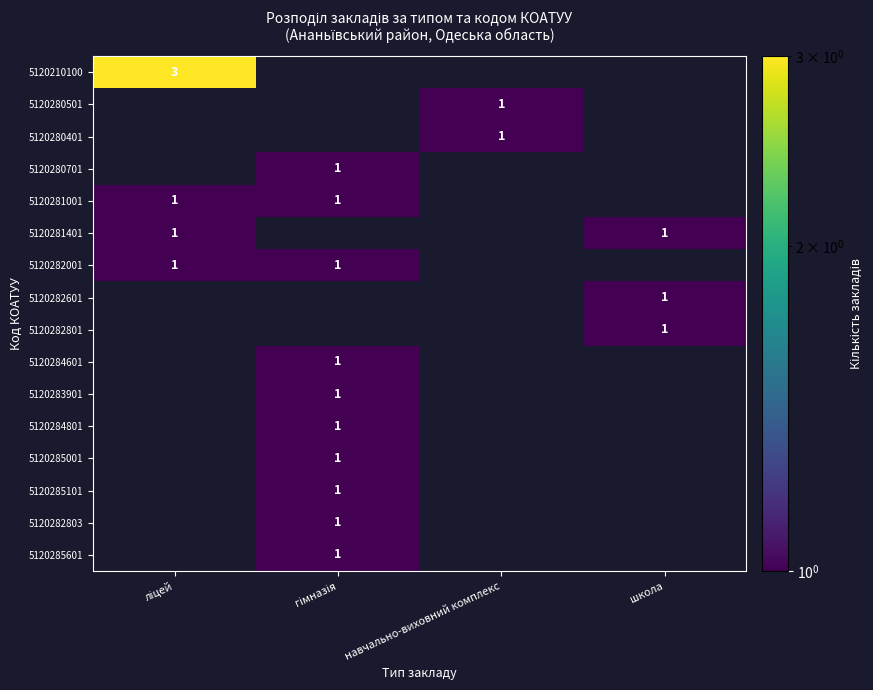

At which category does the chart reach its peak across all series?

ліцей